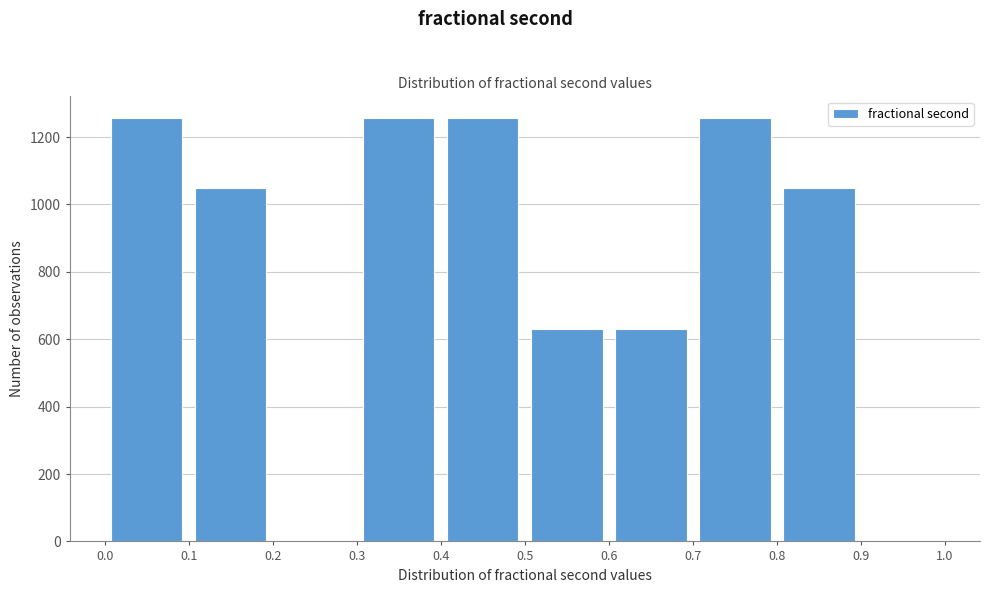

Reading left to right, list every bar in this chart as the range it spans on the x-axis followed by its height. The values are not printed on the chart, so give them approximately, as read against the axis.

0.0 to 0.1: 1260
0.1 to 0.2: 1040
0.2 to 0.3: 0
0.3 to 0.4: 1260
0.4 to 0.5: 1260
0.5 to 0.6: 620
0.6 to 0.7: 620
0.7 to 0.8: 1260
0.8 to 0.9: 1040
0.9 to 1.0: 0